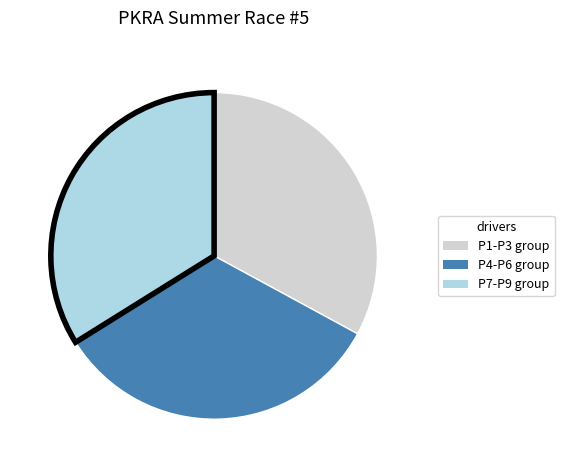

Does any single category account for the majority?

No